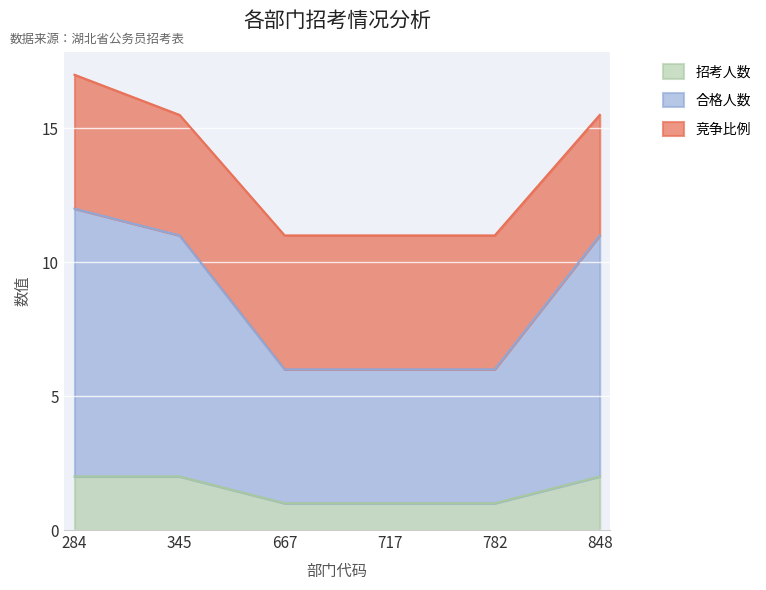

True or false: 招考人数 and 合格人数 cross at least once.

False